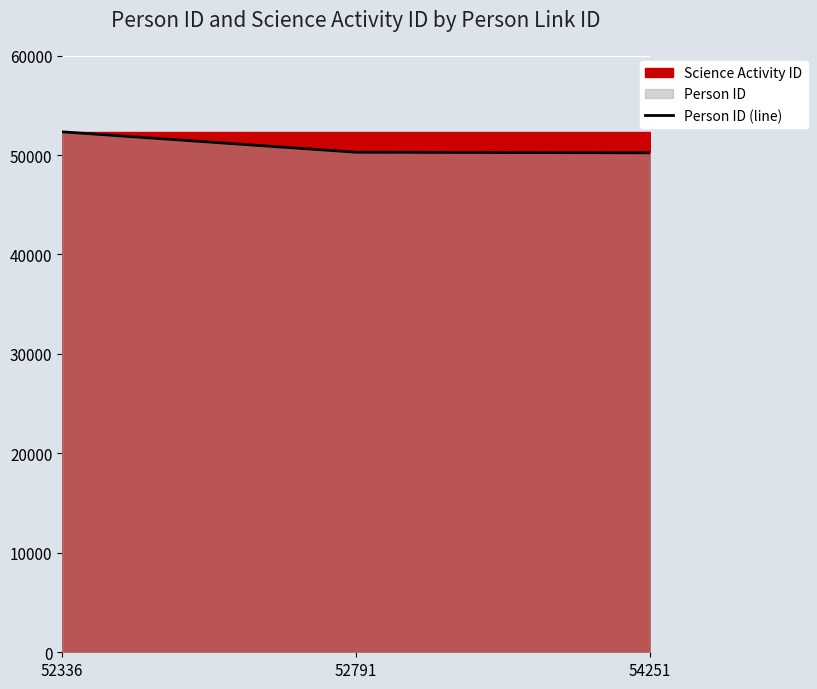

At which category does the chart reach its minimum across all series?

54251